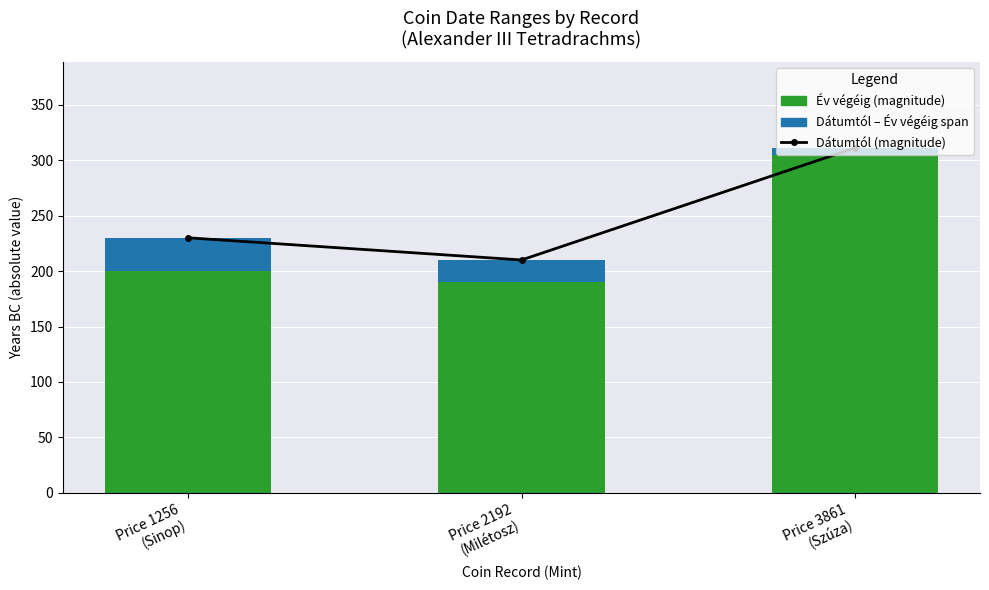

What is the maximum value for Dátumtól span?

30